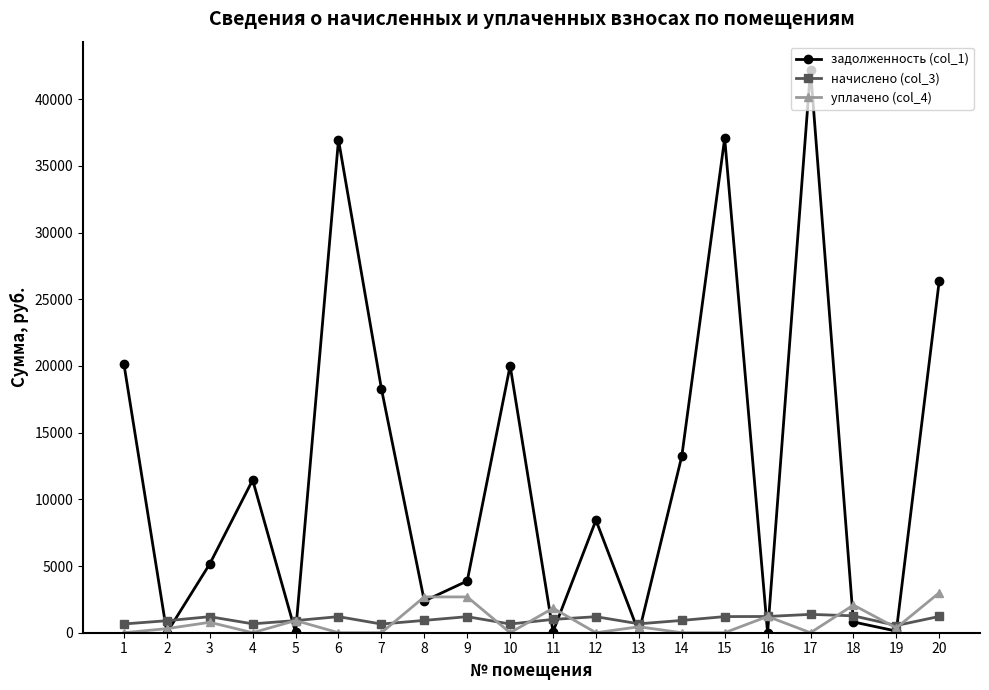

Is it true that задолженность (col_1) equals 57345.0 at 15?

False